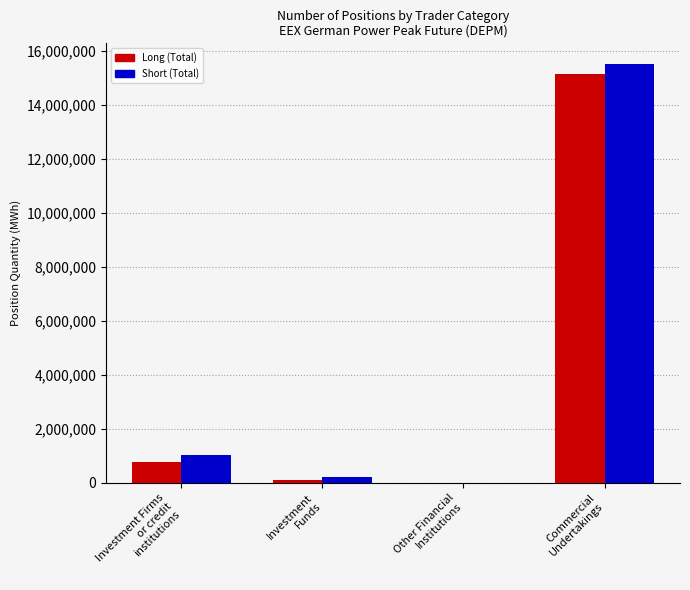

Which series has the largest range (max minus min)?

Short (Total)